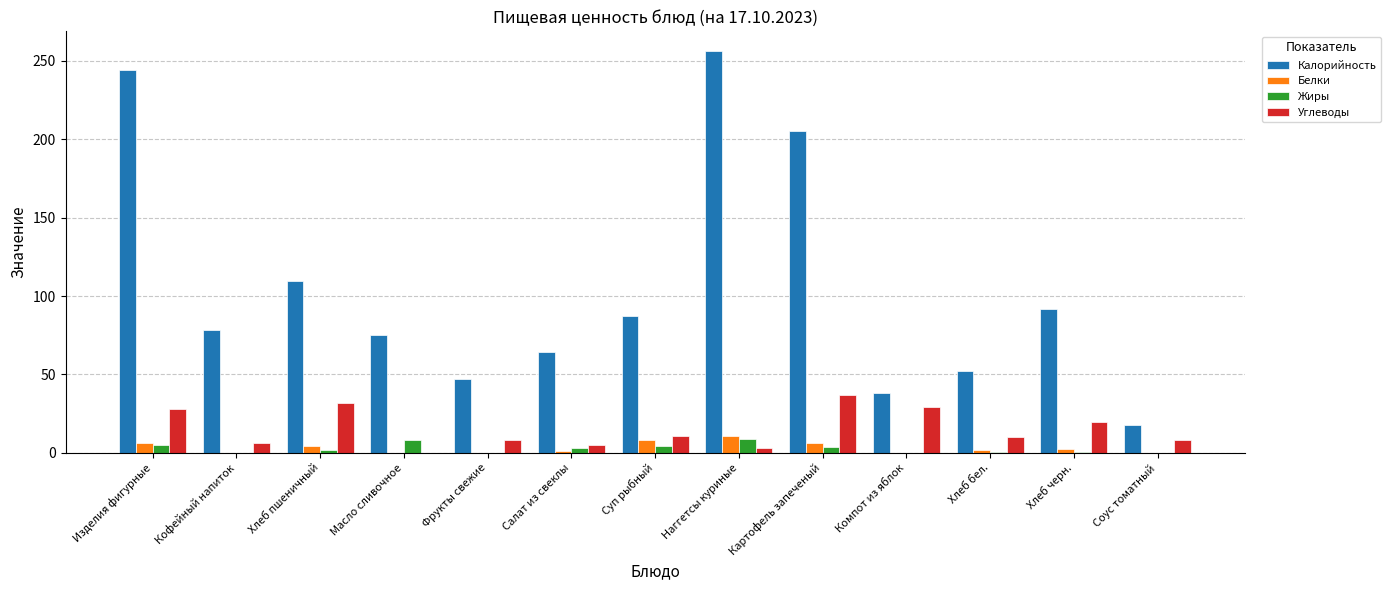

What is the sum of all Калорийность values?

1365.5